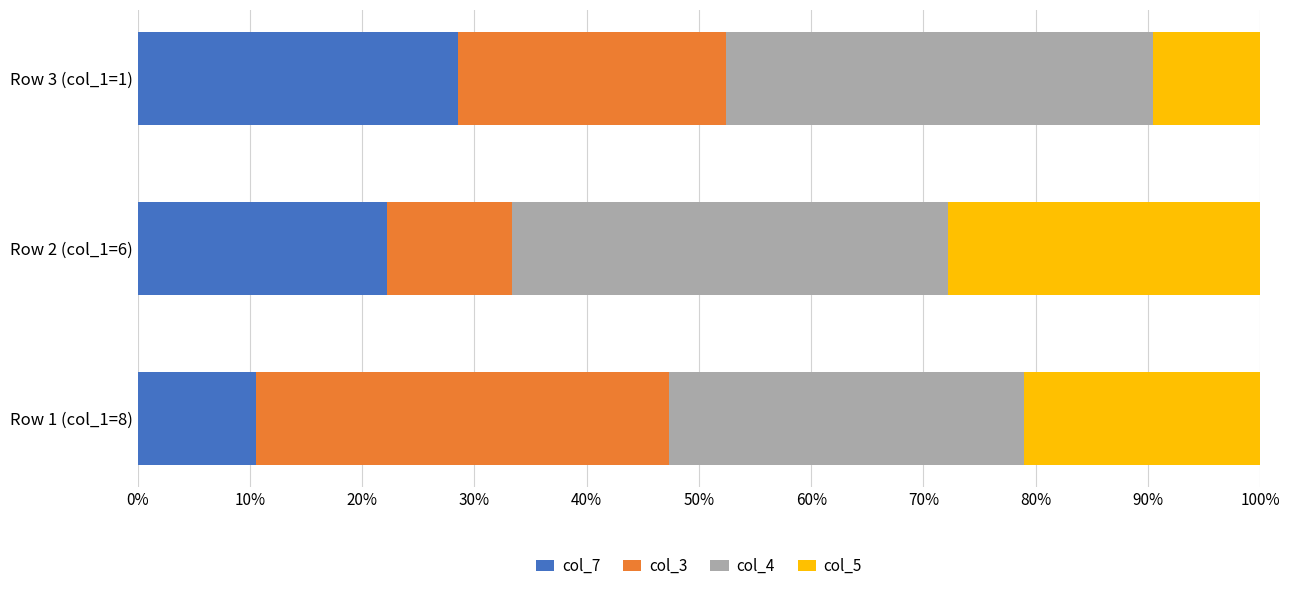

Which category has the highest value in the col_7 series?

Row 3 (col_1=1)